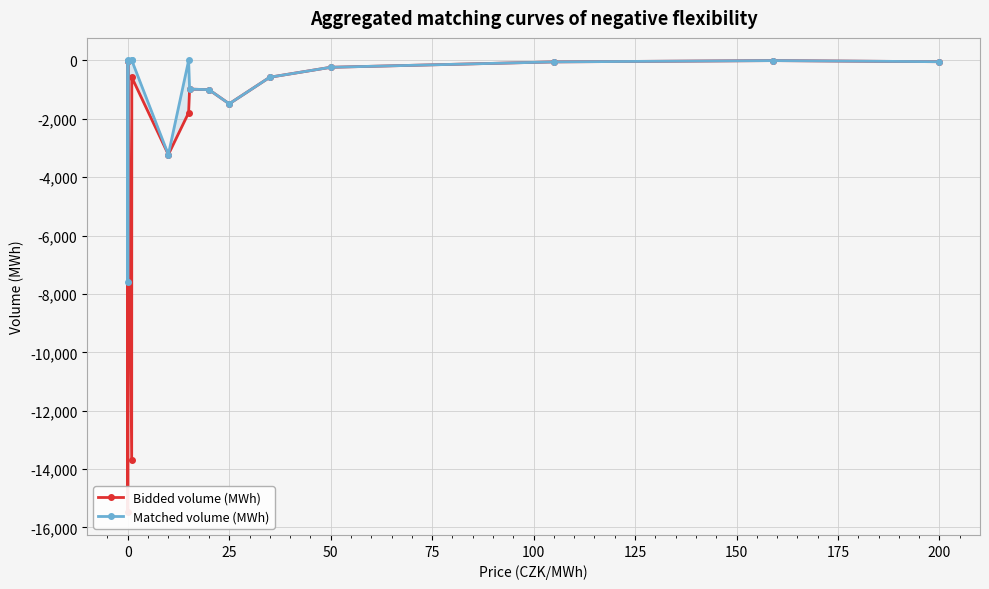

List the series in order of their overall mean, highest first.

Matched volume (MWh), Bidded volume (MWh)